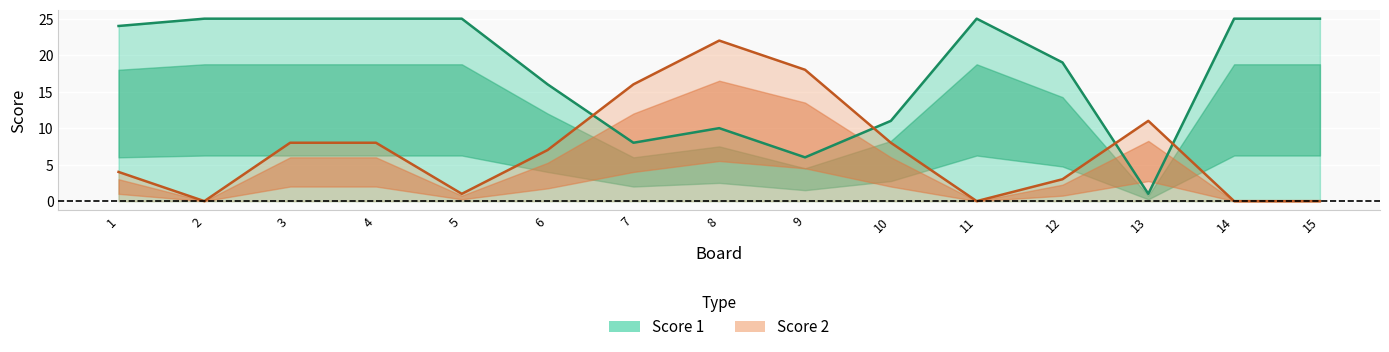

Where is the first local minimum for Score 1?

7